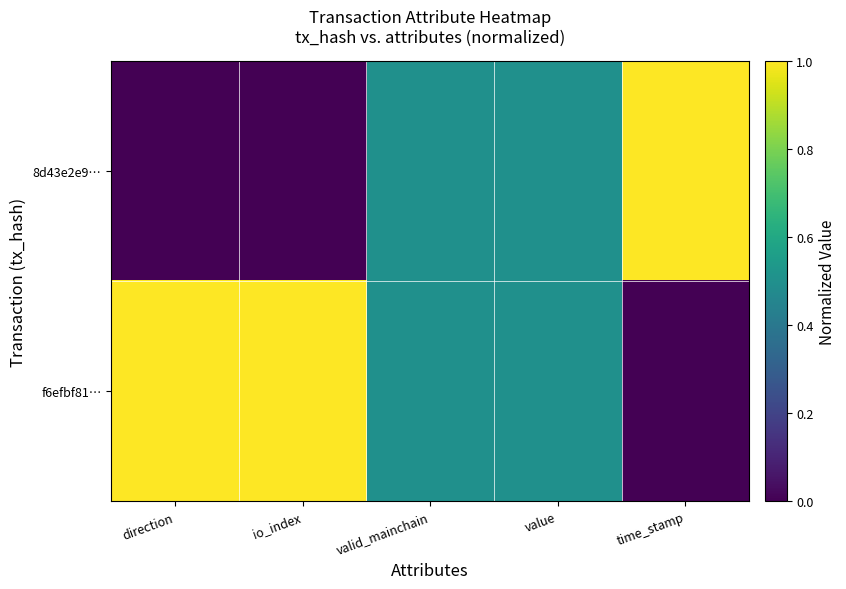

Rank the series by their average value, from highest to lowest.

f6efbf81…, 8d43e2e9…